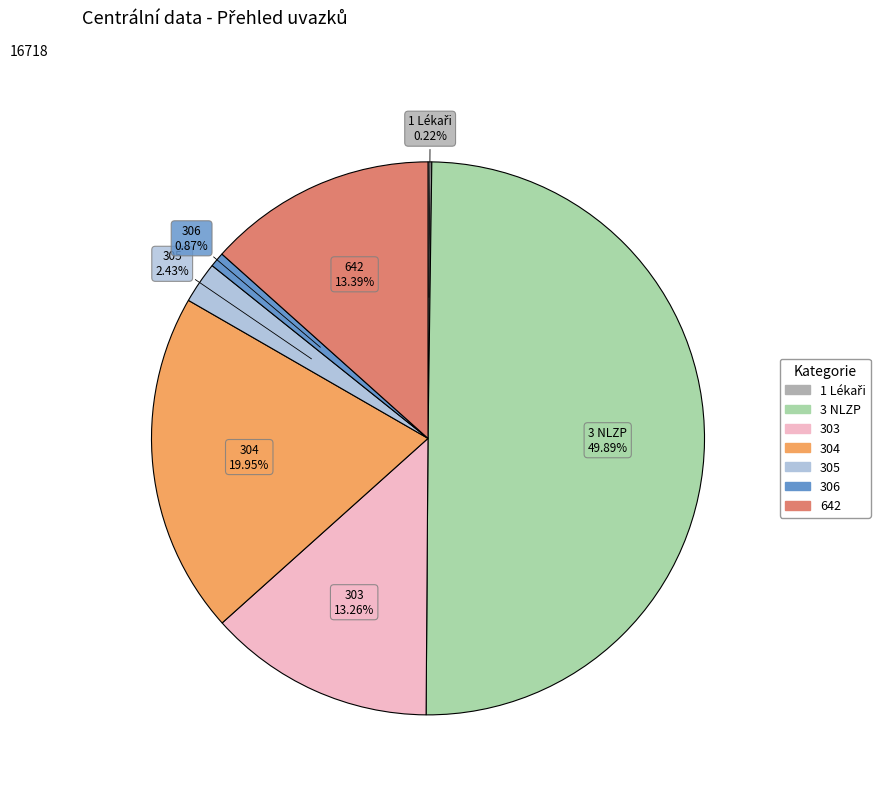

True or false: 306 accounts for 11% of the total.

False